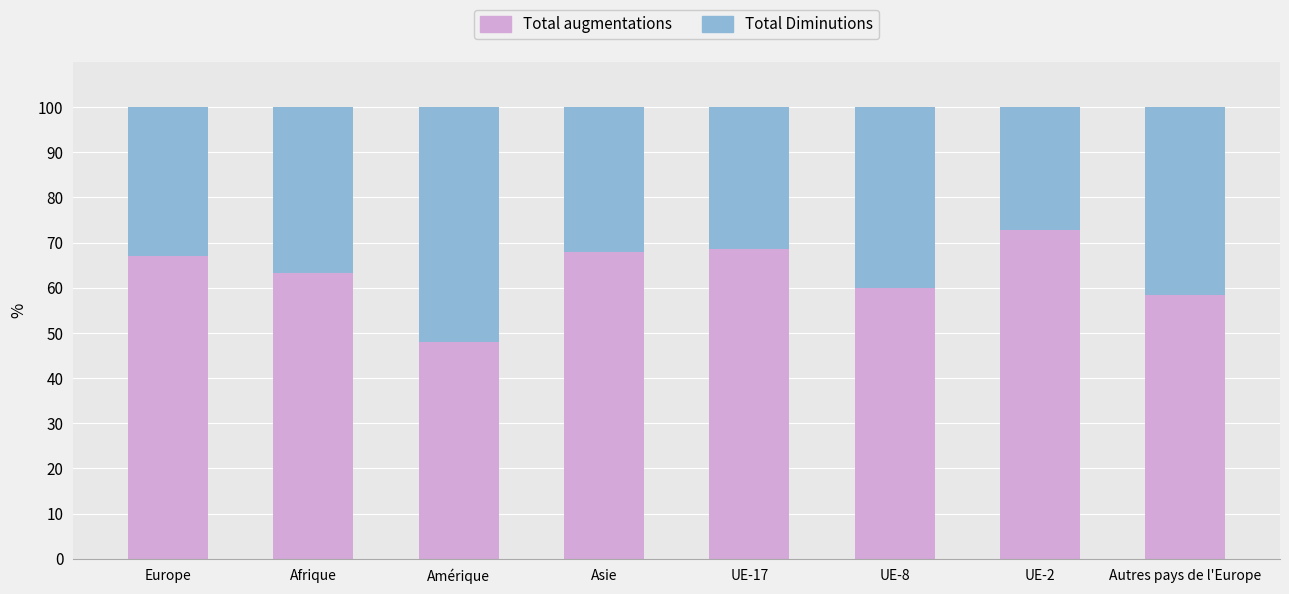

The value of Total augmentations at Europe is 92.9. True or false?

False